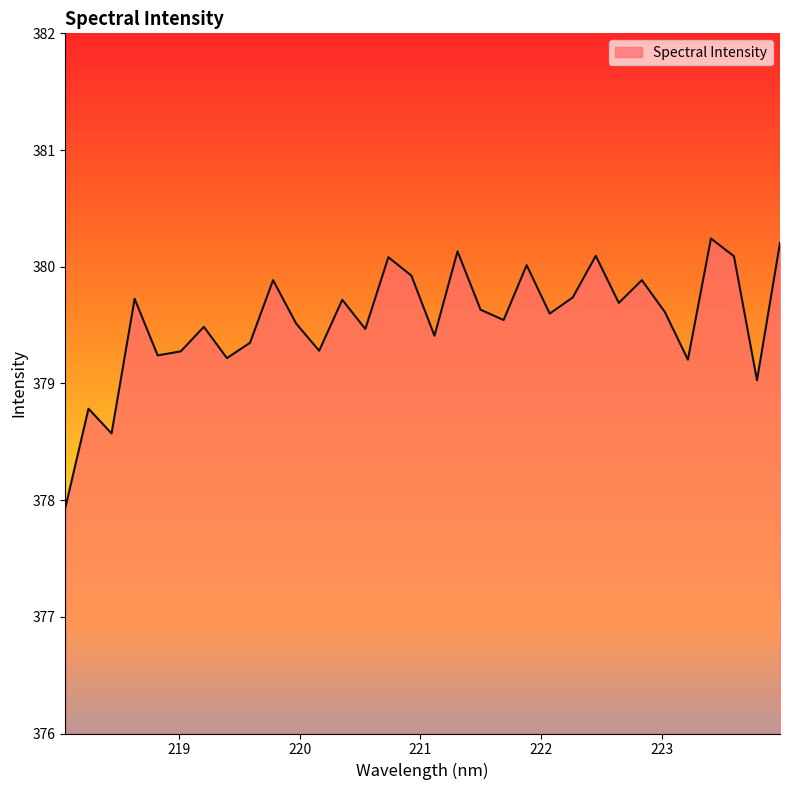

What is the smallest value displayed?

377.9